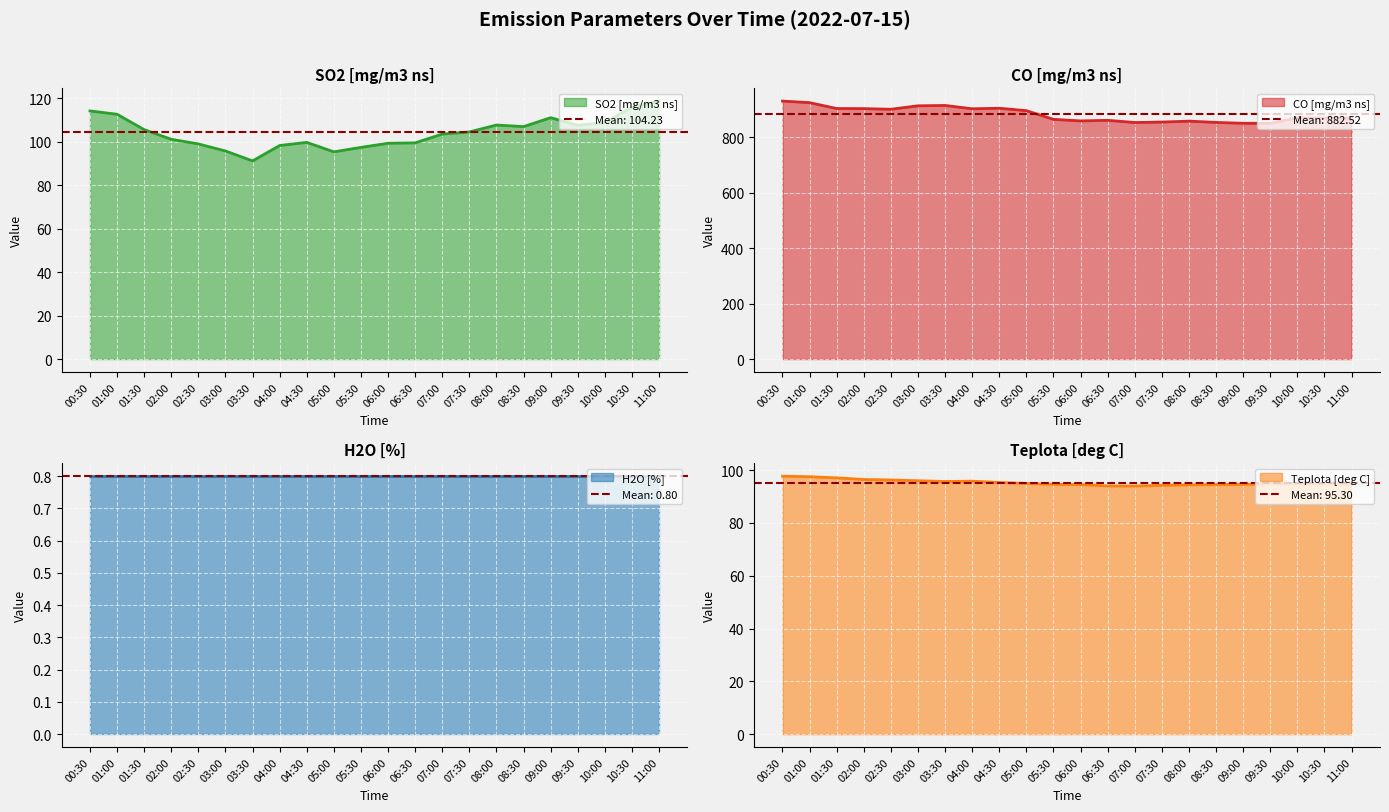

Where is the first local minimum for Teplota [deg C]?

03:30